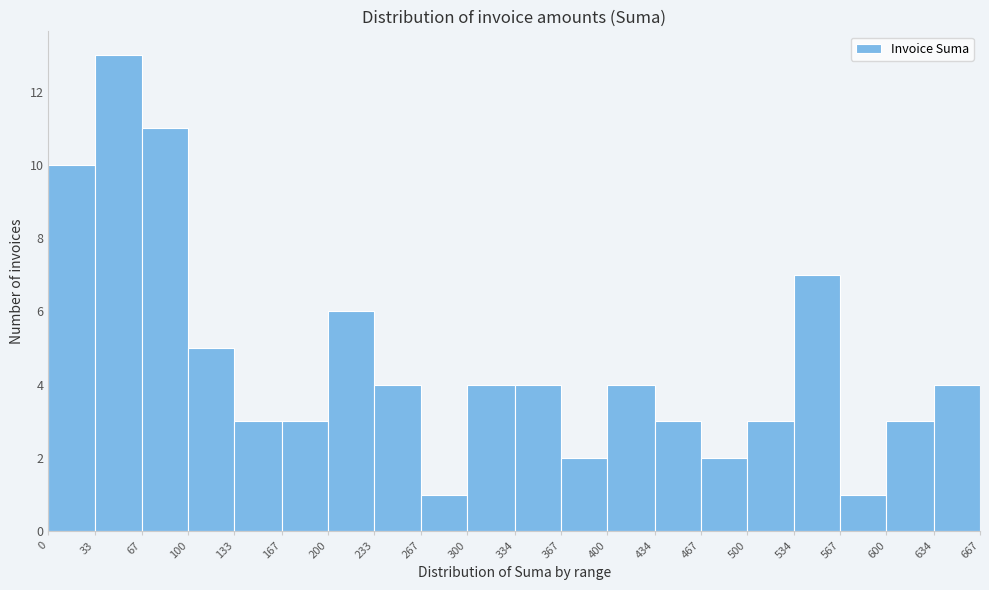

How tall is the bar that spans 300 to 334 on the x-axis? The values are not printed on the chart, so give them approximately, as read against the axis.

4